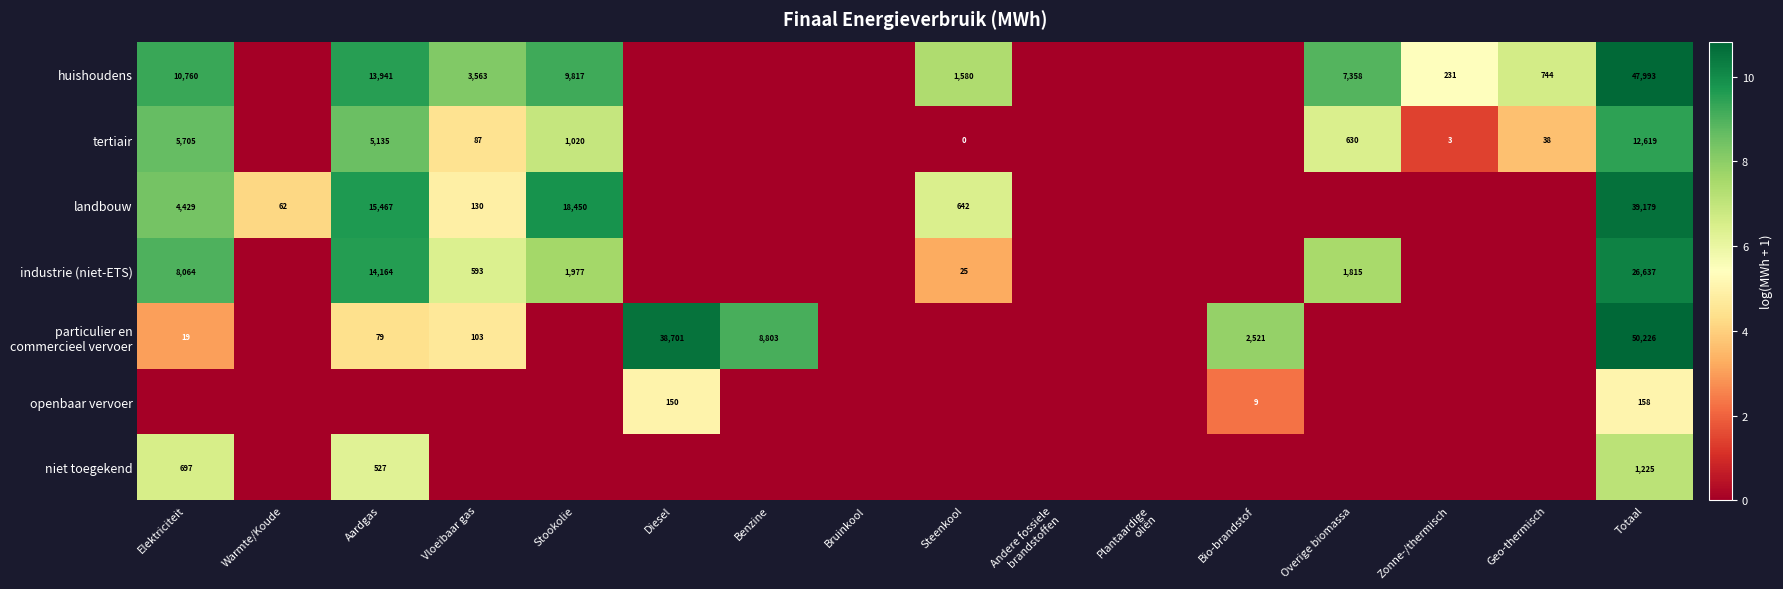

True or false: niet toegekend has a value of 1196 at Elektriciteit.

False